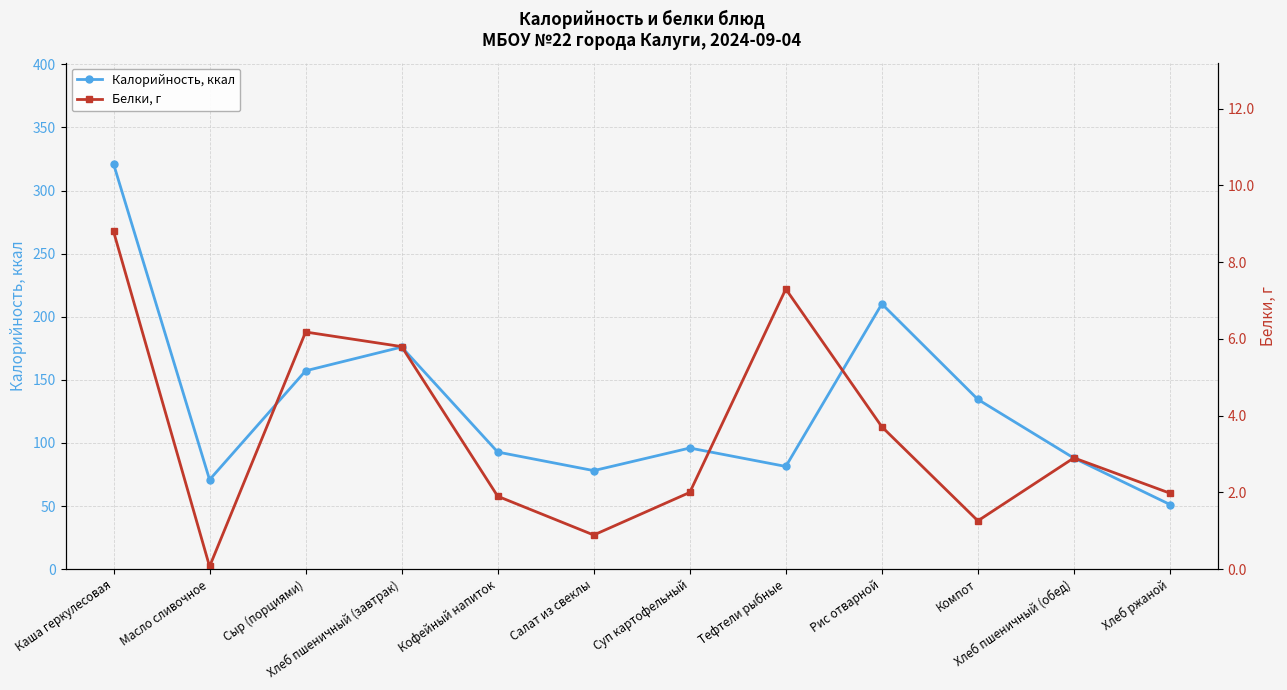

The value of Белки, г at Хлеб ржаной is 2.0. True or false?

True